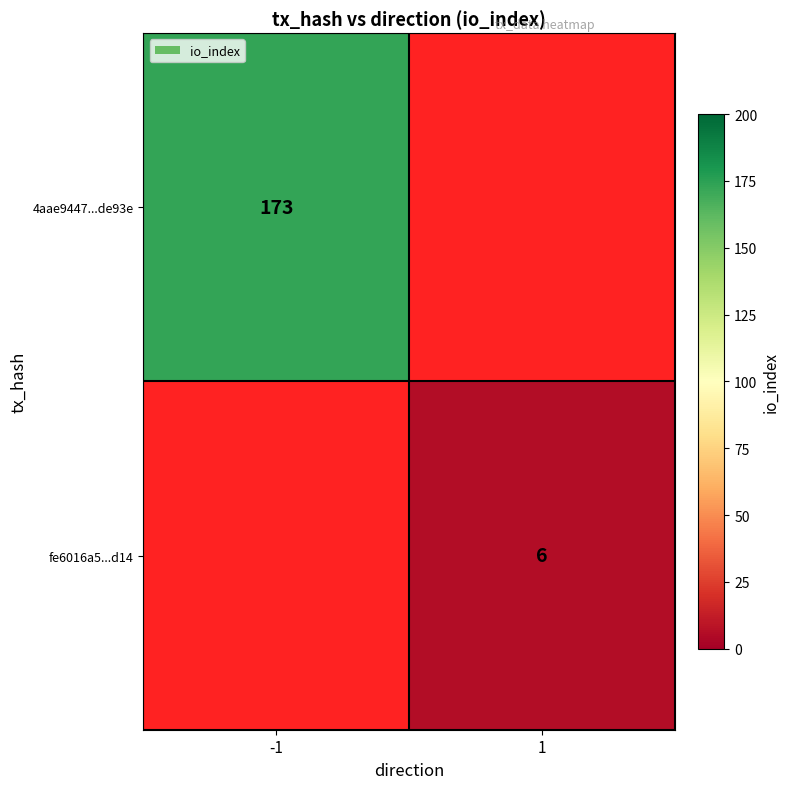

Which category has the lowest value across all series?

1